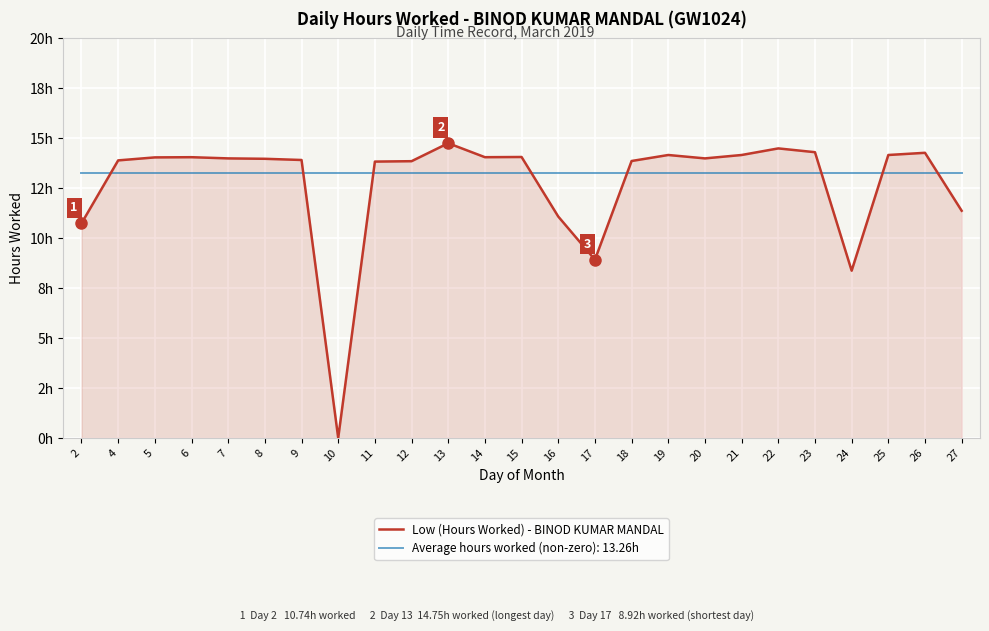

Does the chart have visible grid lines?

Yes